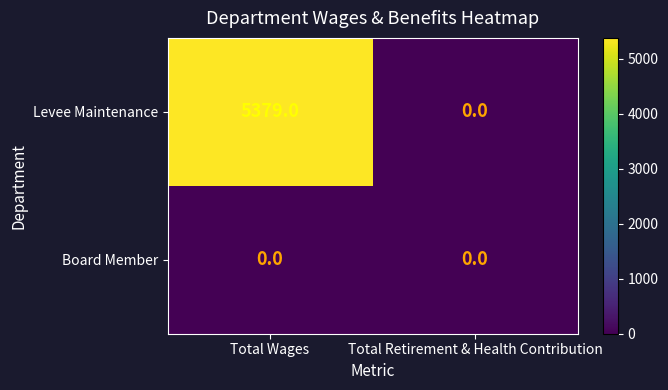

List the series in order of their overall mean, lowest first.

Board Member, Levee Maintenance